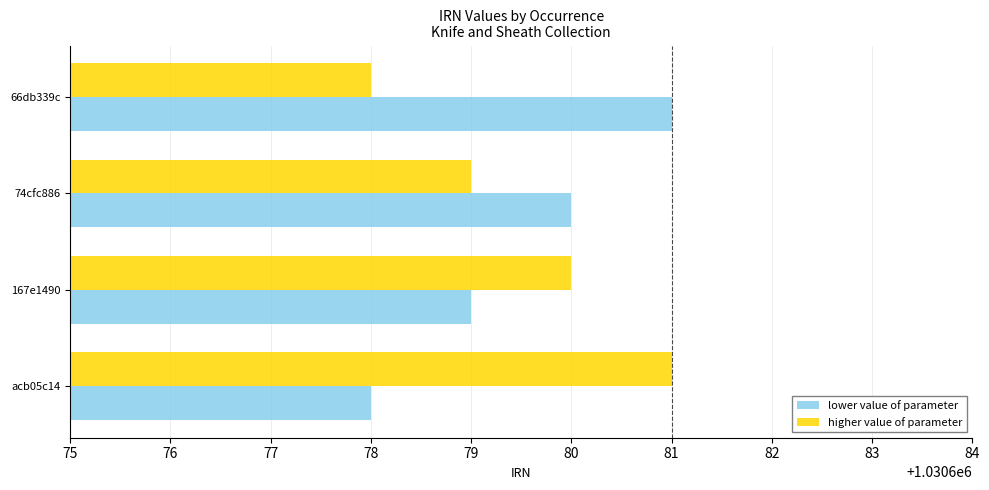

True or false: lower value of parameter has a value of 712774 at 74cfc886.

False